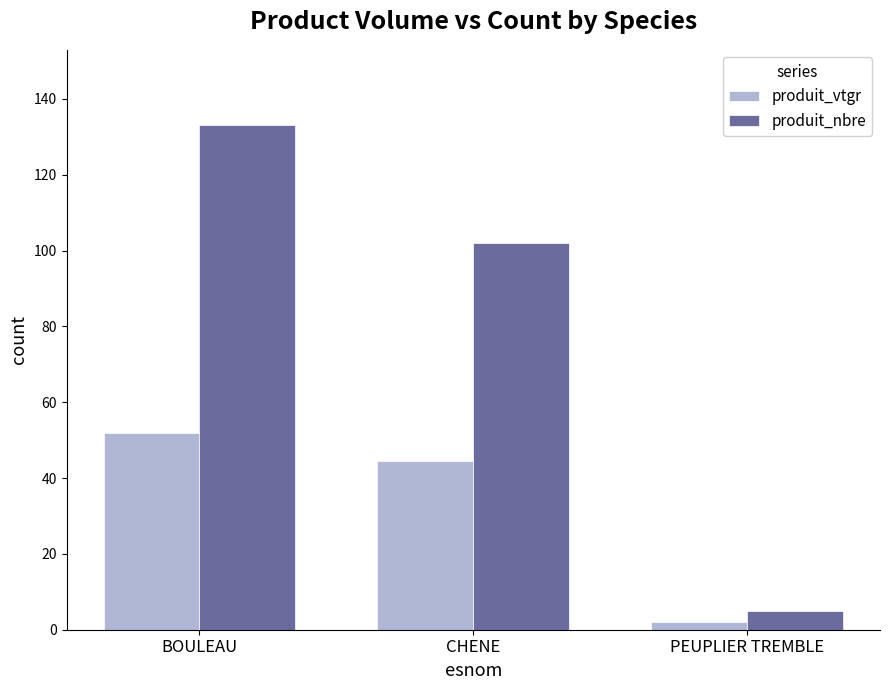

Reading left to right, transcribe all the data shown in this chart.

produit_vtgr: BOULEAU=51.8	CHENE=44.4	PEUPLIER TREMBLE=2.0
produit_nbre: BOULEAU=133.0	CHENE=102.0	PEUPLIER TREMBLE=5.0